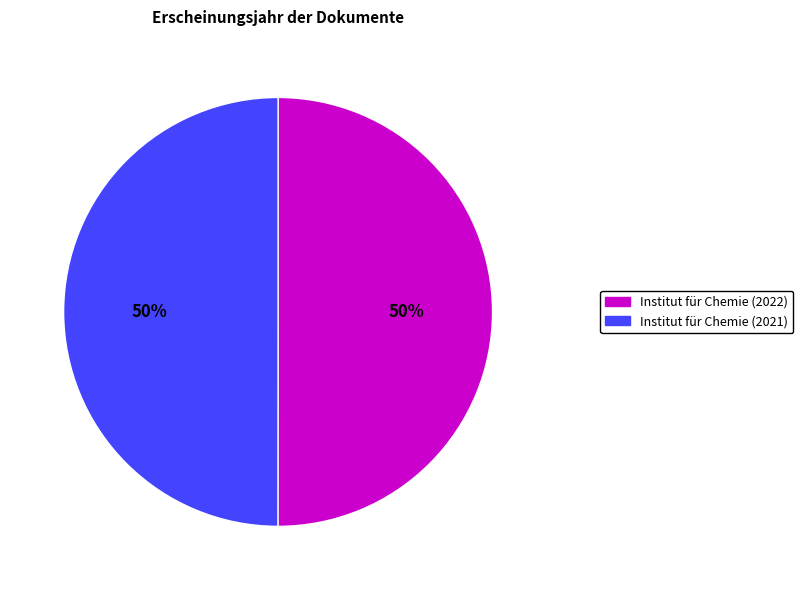

To the nearest percent, what is the average slice percentage?

50%